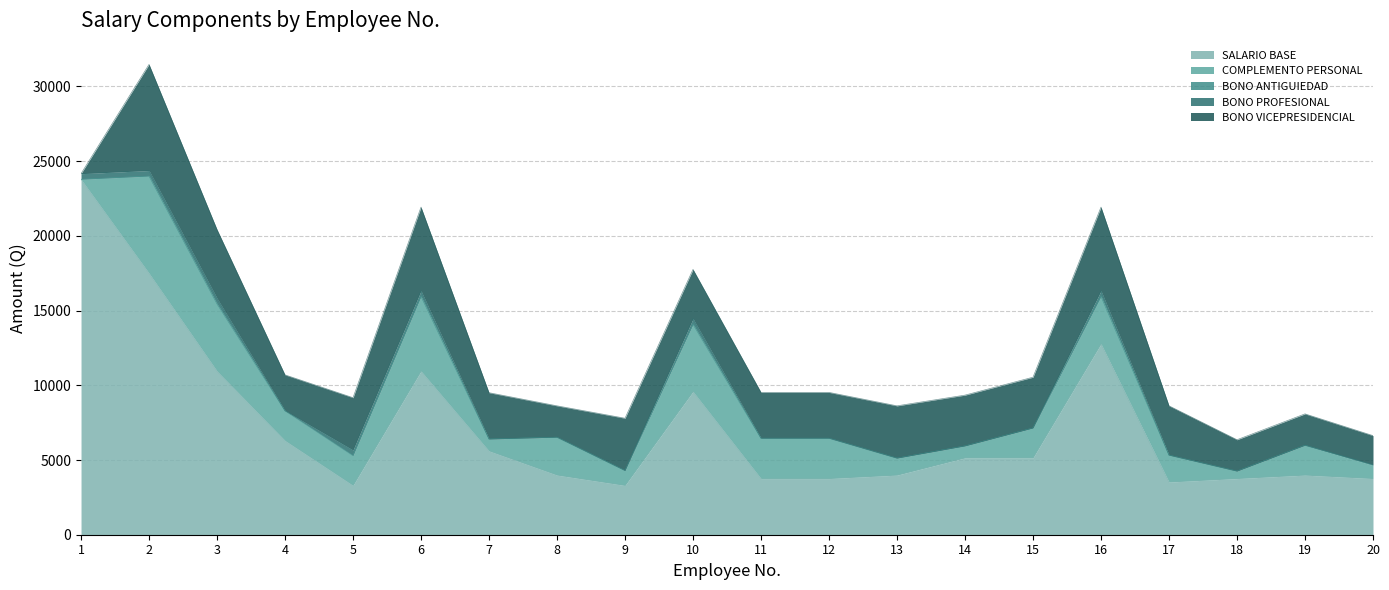

After their last crossing, which series has the higher values: BONO VICEPRESIDENCIAL or BONO PROFESIONAL?

BONO VICEPRESIDENCIAL